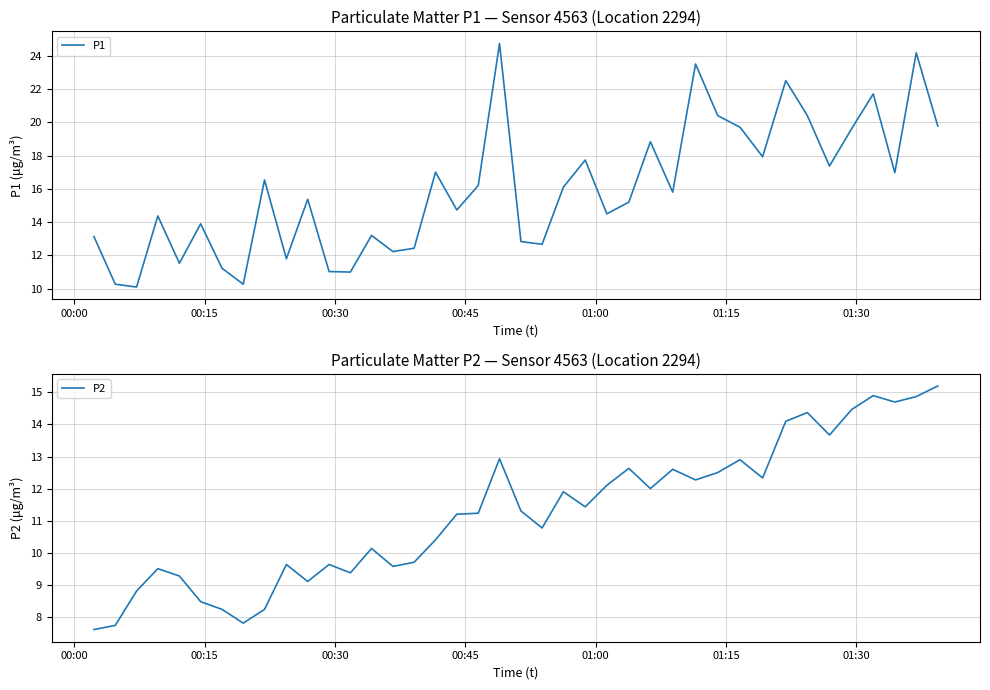

What are all the series names shown in the legend?

P1, P2